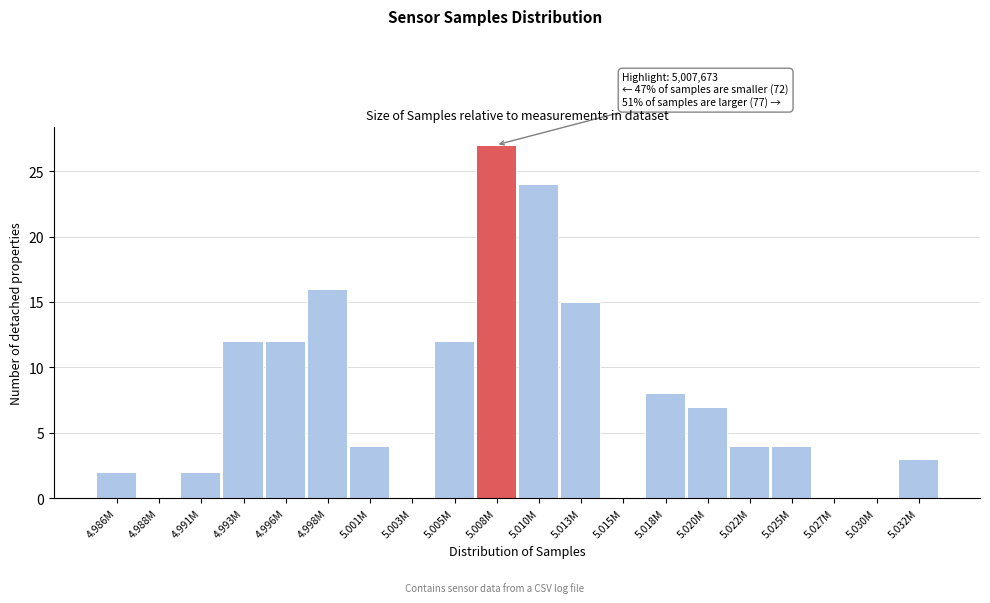

Reading right to left, transcribe all the data shown in this chart.

5.032M=3	5.030M=0	5.027M=0	5.025M=4	5.022M=4	5.020M=7	5.018M=8	5.015M=0	5.013M=15	5.010M=24	5.008M=27	5.005M=12	5.003M=0	5.001M=4	4.998M=16	4.996M=12	4.993M=12	4.991M=2	4.988M=0	4.986M=2